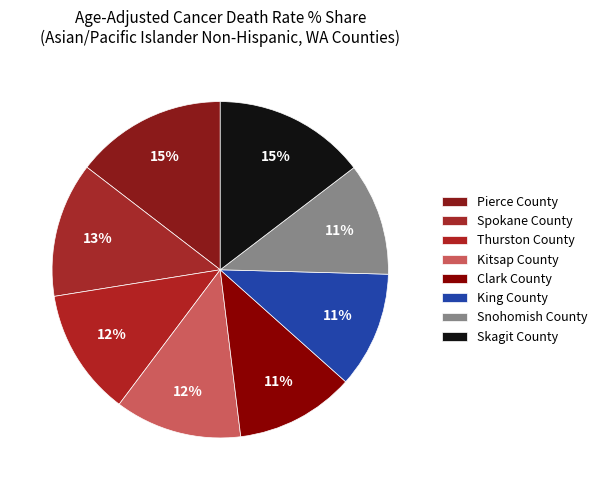

The Kitsap County slice represents 12% of the pie. True or false?

True